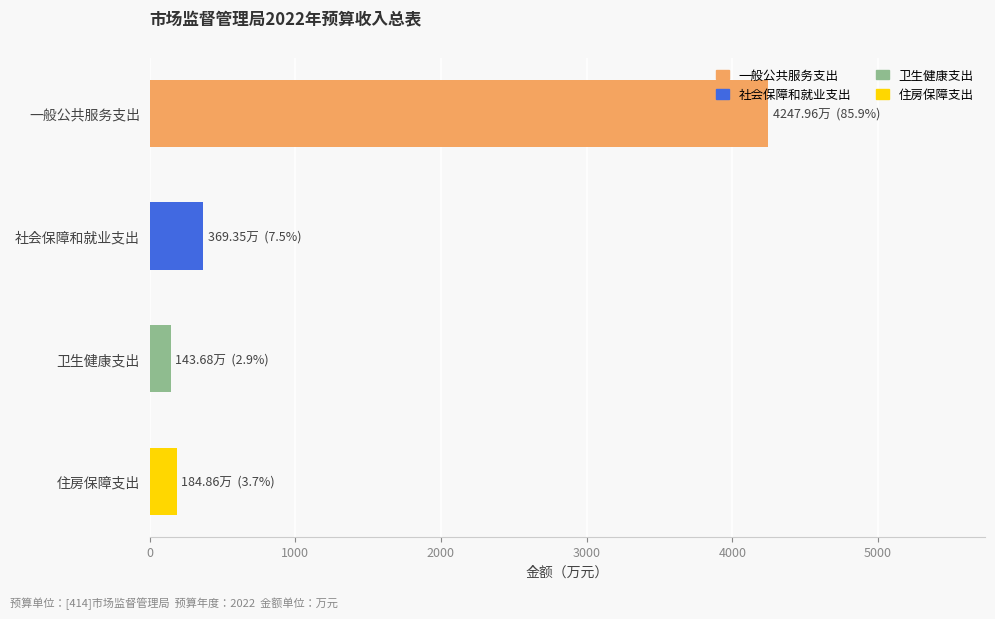

What is the difference between the maximum and minimum values?

4104.3